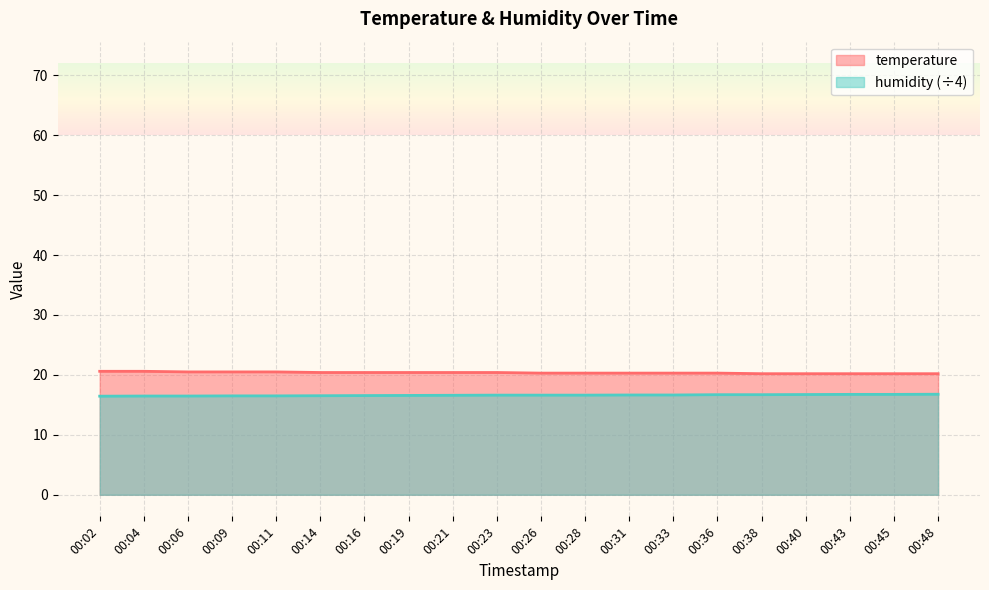

Where is temperature nearest to the value 20?

00:38